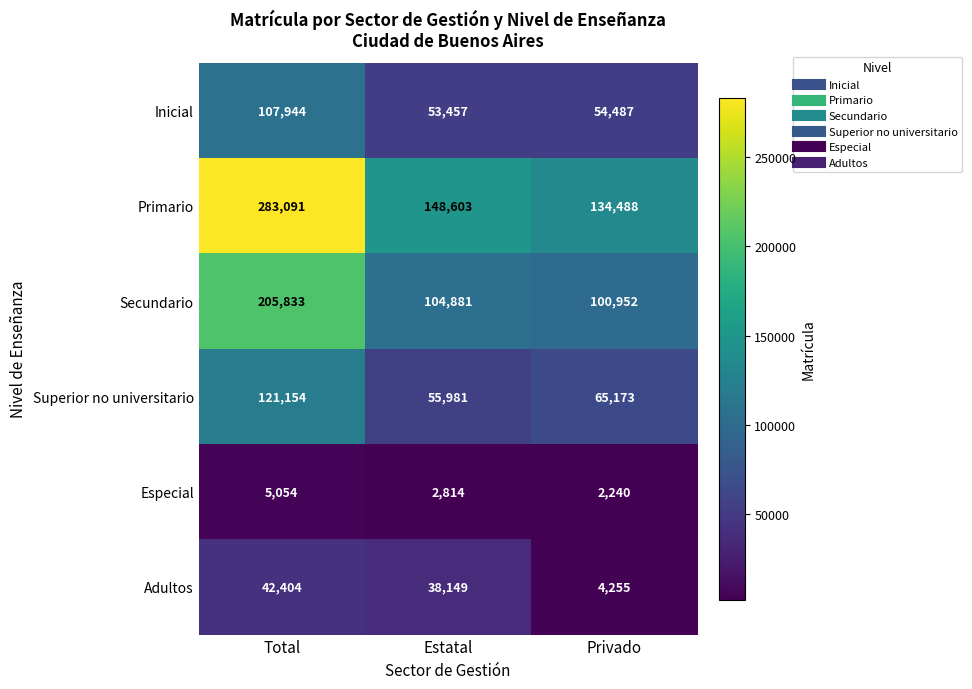

The Inicial series shows 22598 at Total. True or false?

False